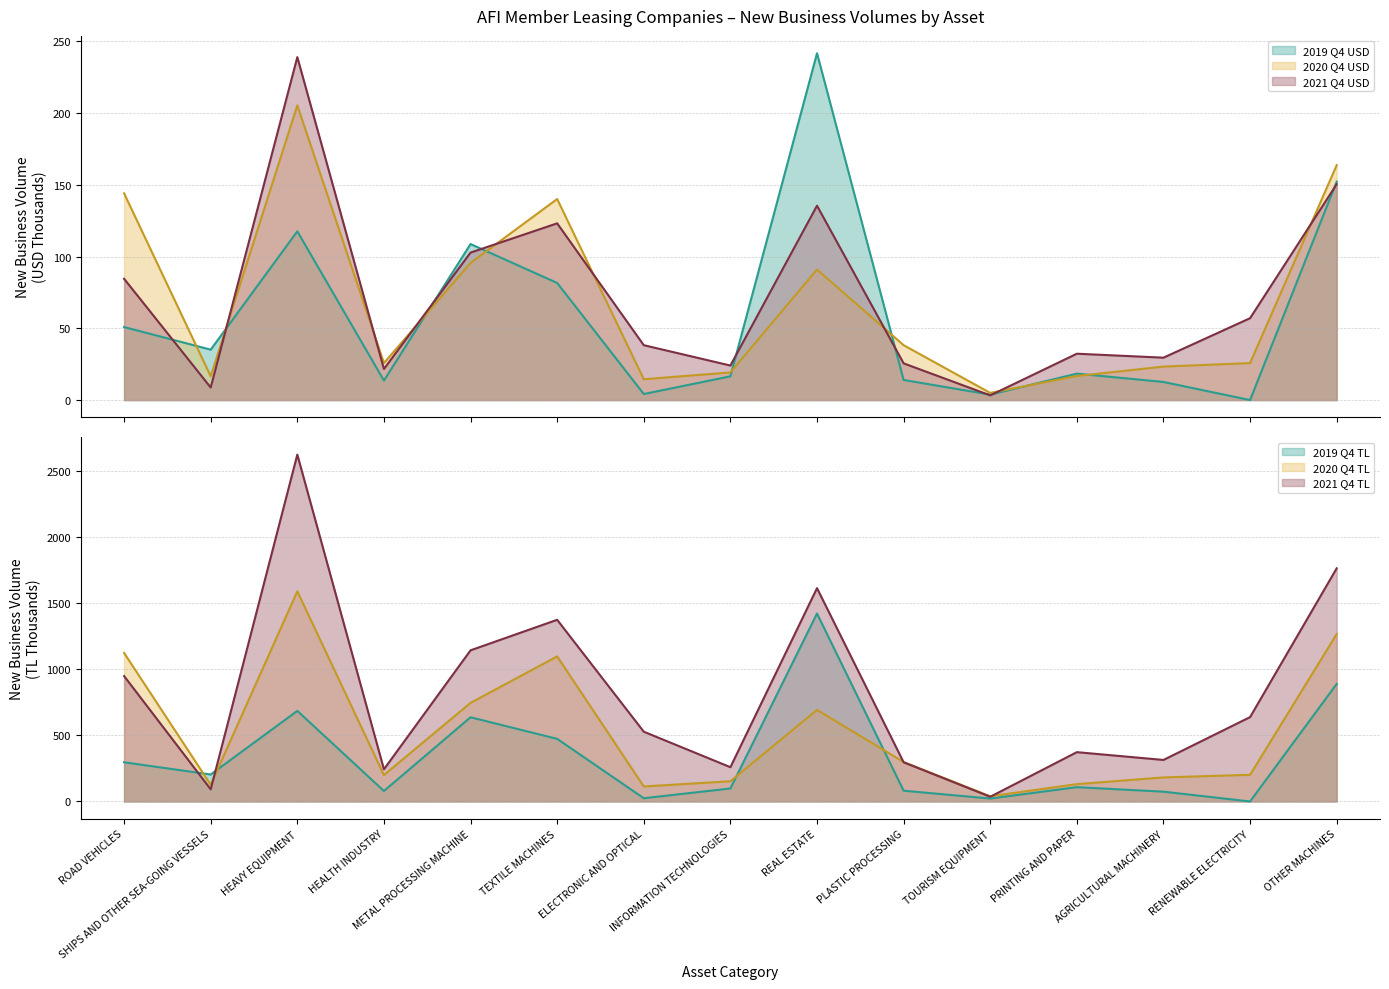

At which label is 2021 Q4 TL closest to 1329?

TEXTILE MACHINES